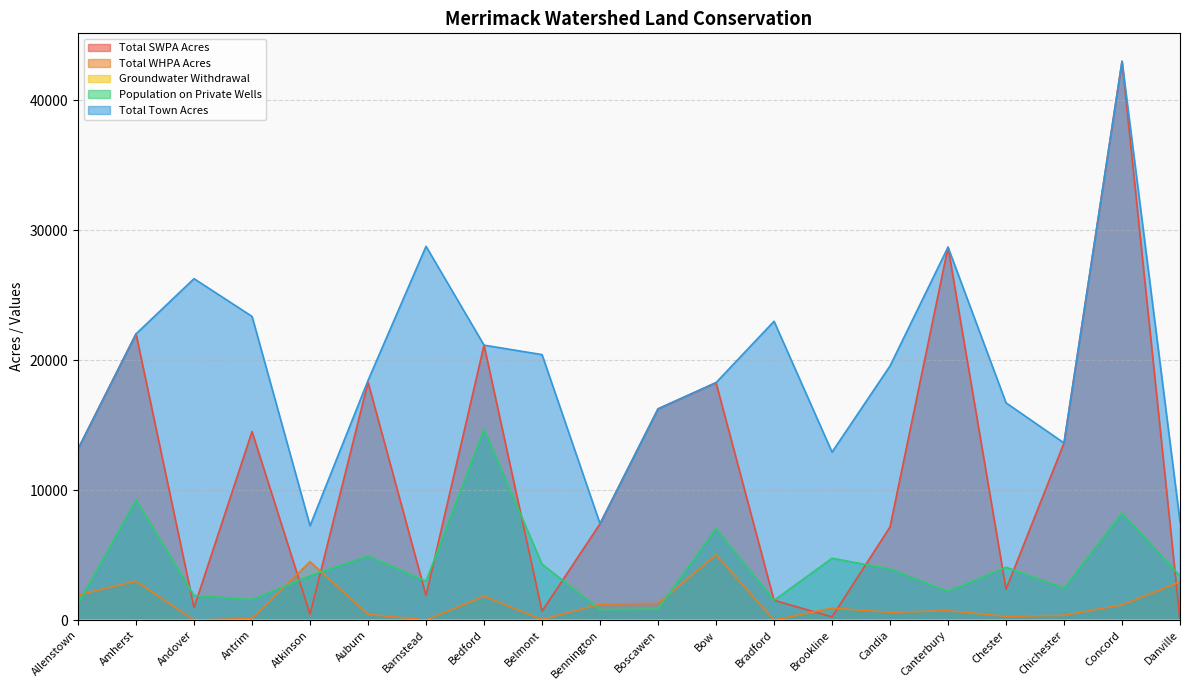

What is the spread (max minus min) of values at Amherst?

22024.7